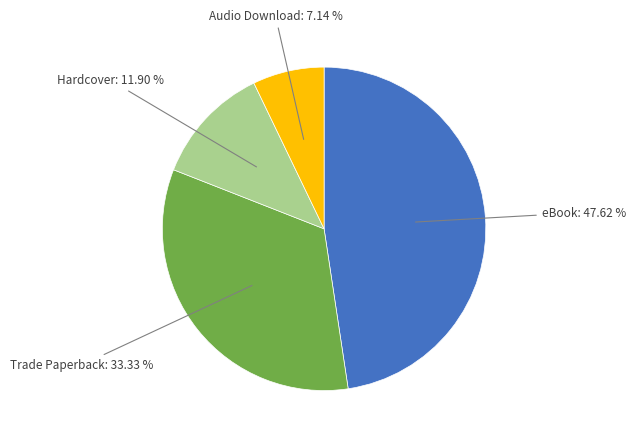

Is there a majority slice in this chart?

No